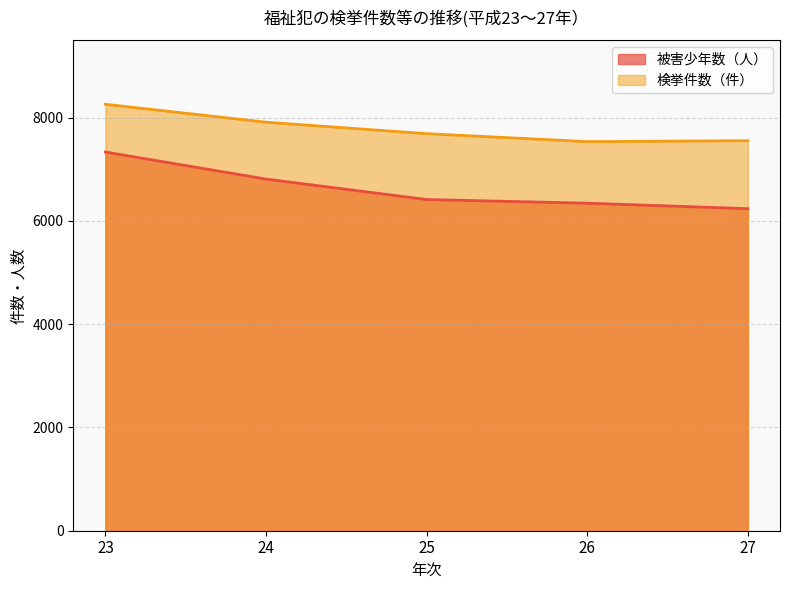

Between 24 and 26, which is larger?

24